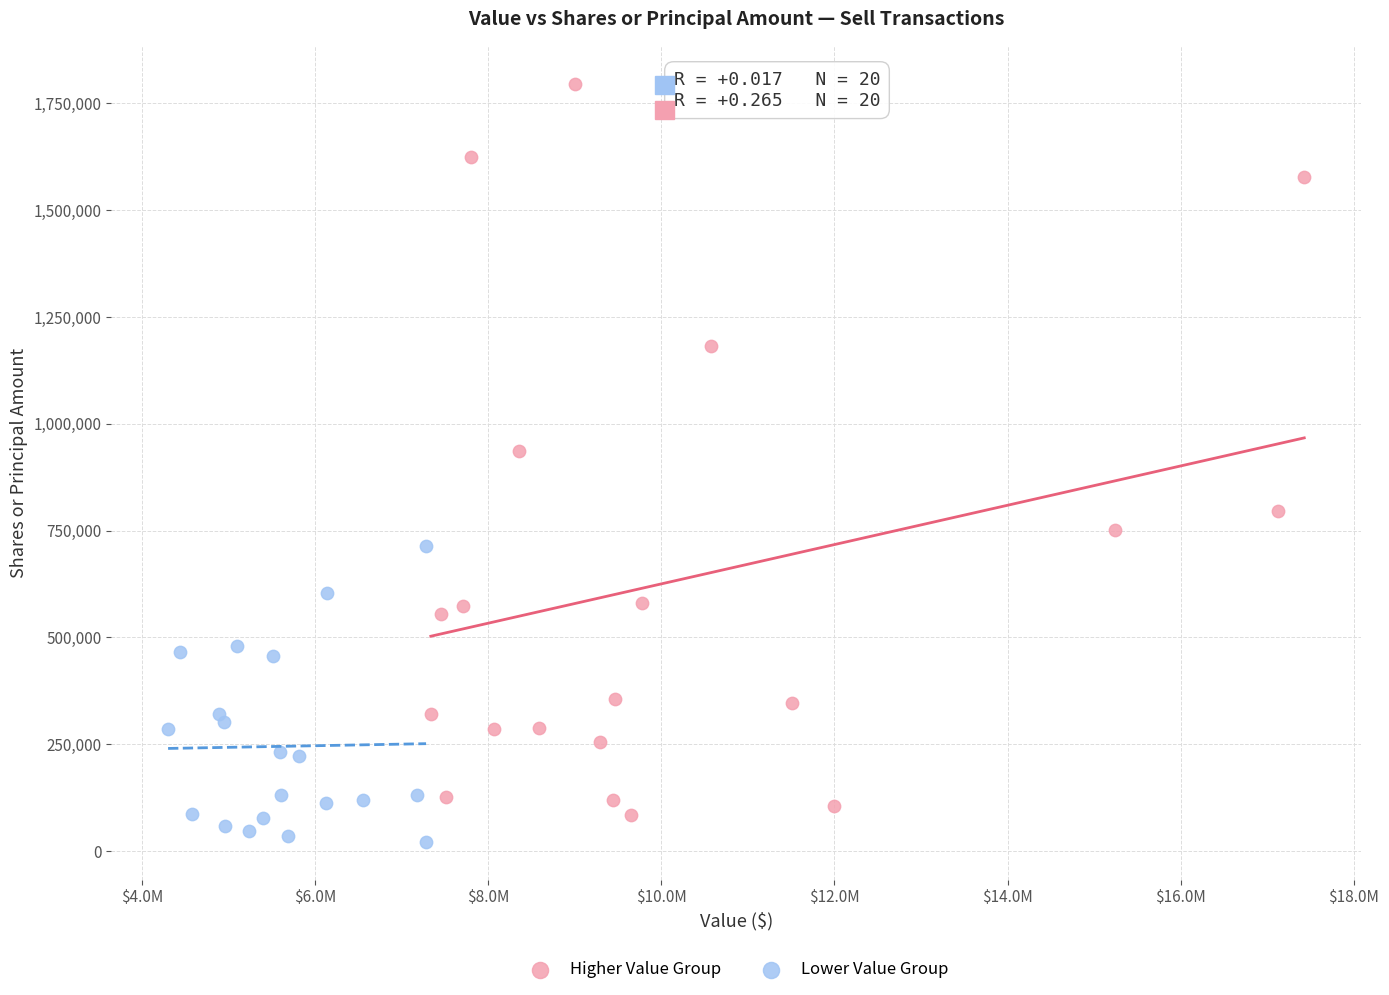

Which series contains the highest Y value?

Higher Value Group